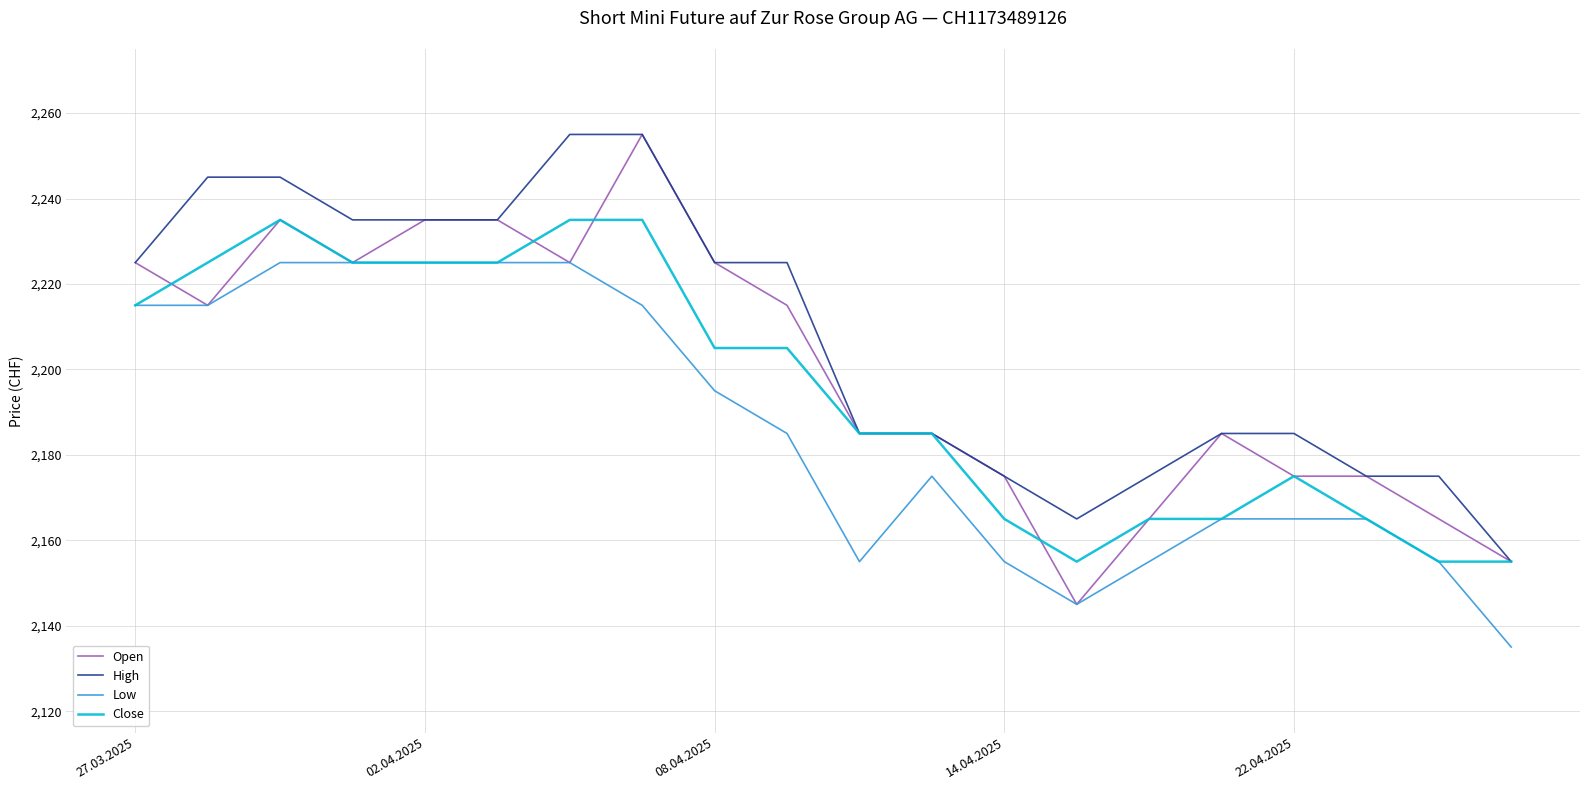

True or false: High and Low cross at least once.

False